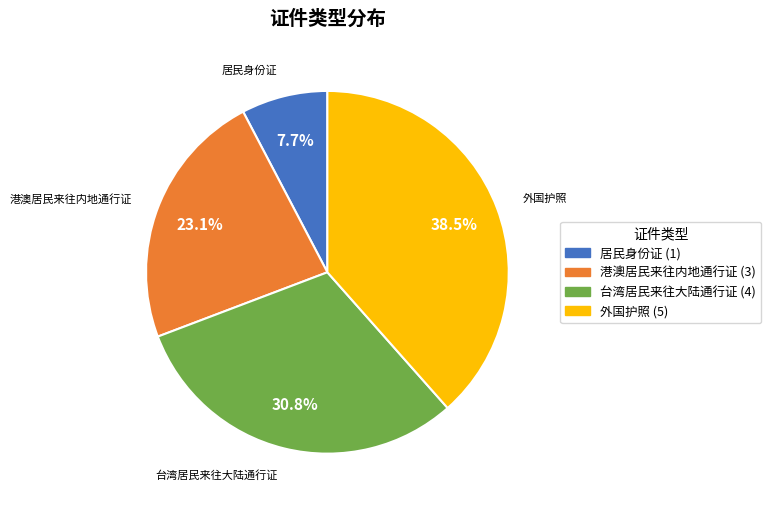

To the nearest percent, what percentage of the pie is 台湾居民来往大陆通行证?

31%